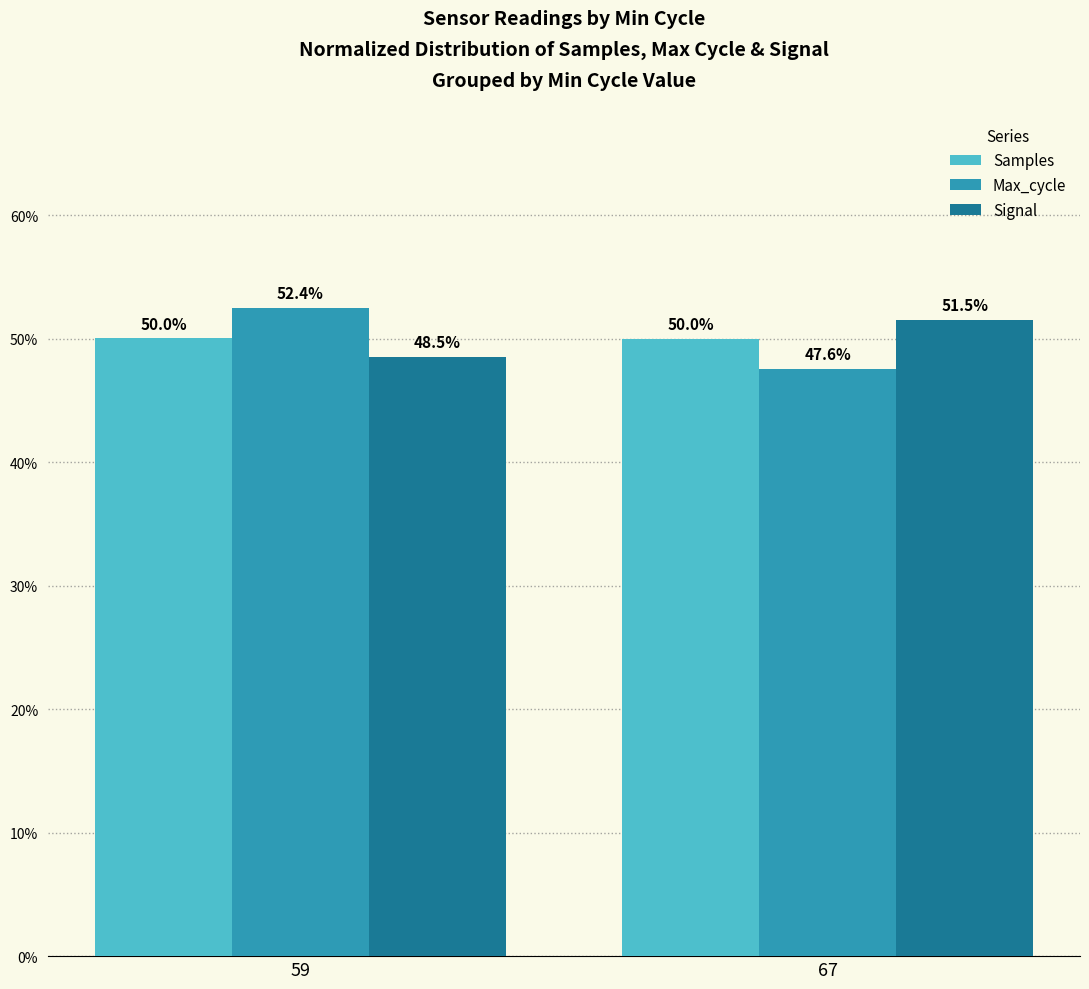

At 59, list the series in order from largest to smallest.

Max_cycle, Samples, Signal